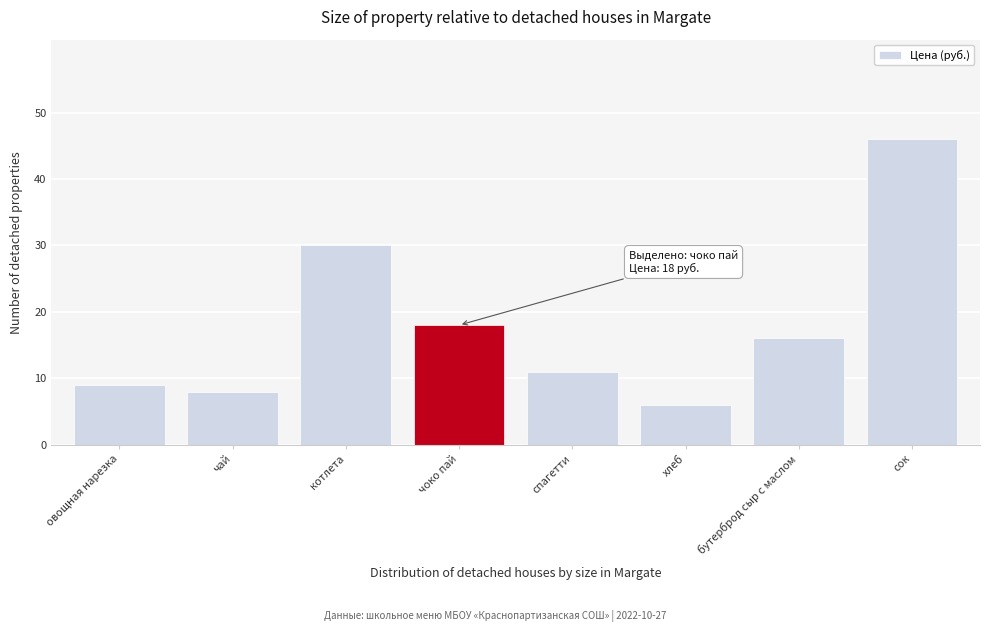

Reading left to right, transcribe all the data shown in this chart.

9	8	30	18	11	6	16	46